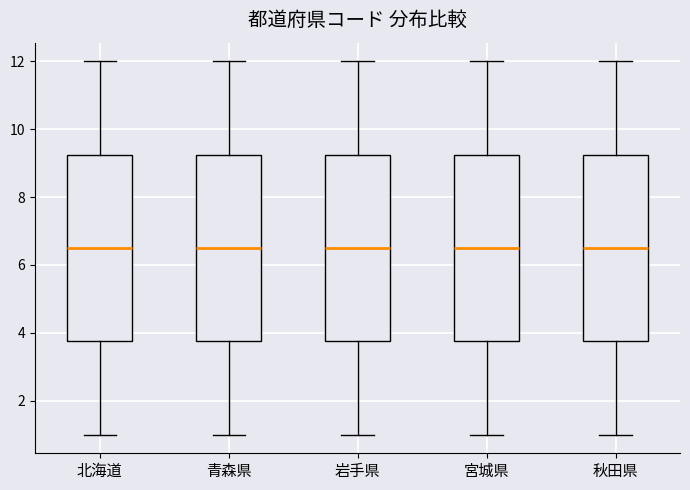

Where does the median line of the box for 宮城県 sit on the y-axis? The values are not printed on the chart, so give them approximately, as read against the axis.

6.6